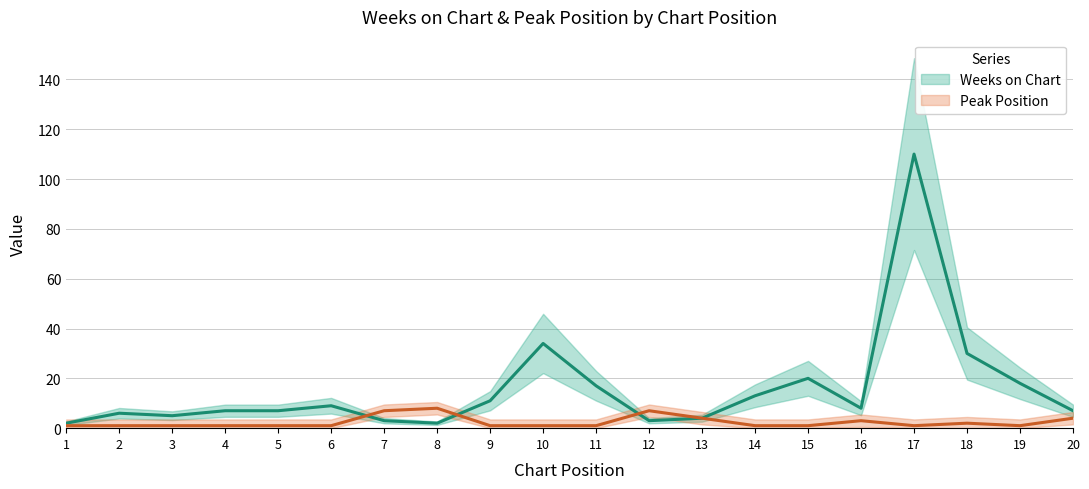

At which category is the sum across all series the highest?

17